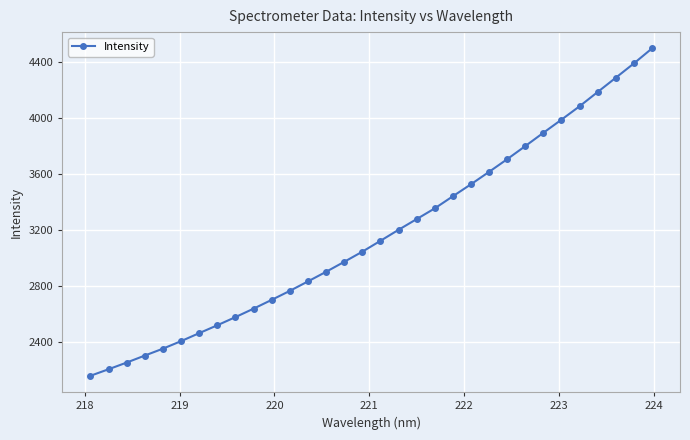

What is the minimum value shown in the chart?

2157.0